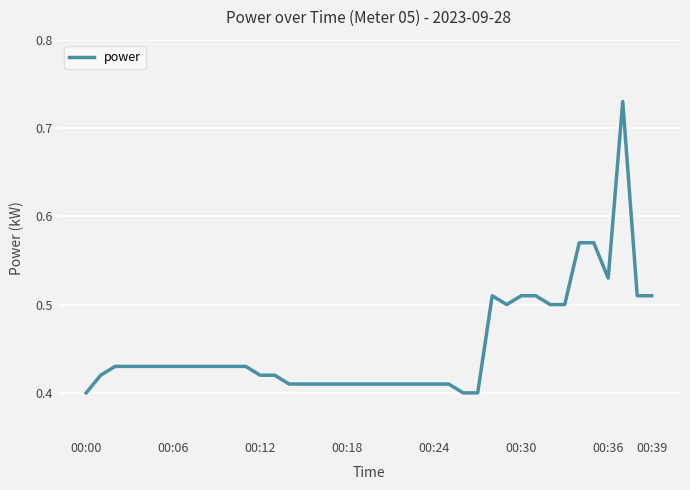

What is the difference between the maximum and minimum values?

0.3